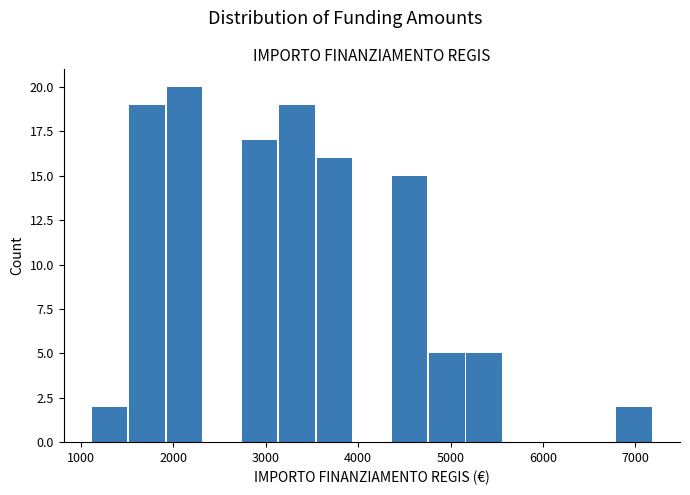

Reading left to right, list every bar in this chart as the range it spans on the x-axis followed by its height. Neither the bar edges nor the heights are printed on the chart, so give them approximately, as read against the axes.

1100 to 1500: 2
1500 to 1900: 19
1900 to 2300: 20
2300 to 2700: 0
2700 to 3100: 17
3100 to 3500: 19
3500 to 3900: 16
3900 to 4400: 0
4400 to 4800: 15
4800 to 5200: 5
5200 to 5600: 5
5600 to 6000: 0
6000 to 6400: 0
6400 to 6800: 0
6800 to 7200: 2